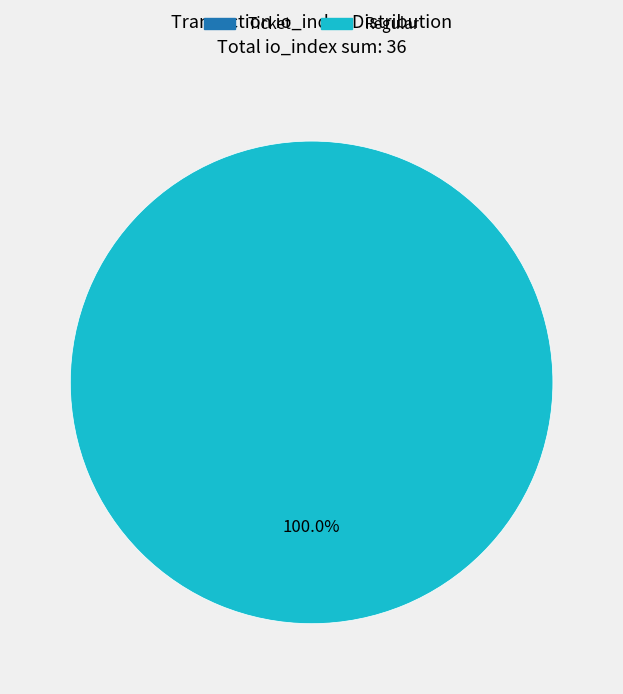

Rank the categories by value from highest to lowest.

1, io_values